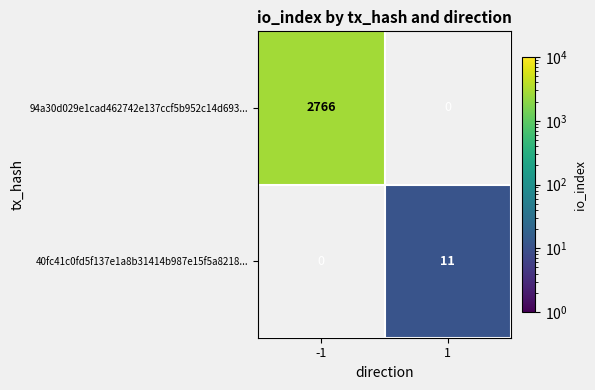

Count the number of categories in the chart.

2